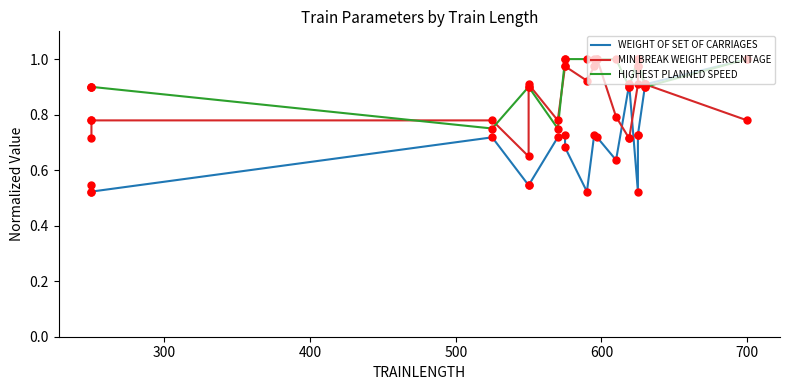

What are all the series names shown in the legend?

WEIGHT OF SET OF CARRIAGES, MIN BREAK WEIGHT PERCENTAGE, HIGHEST PLANNED SPEED